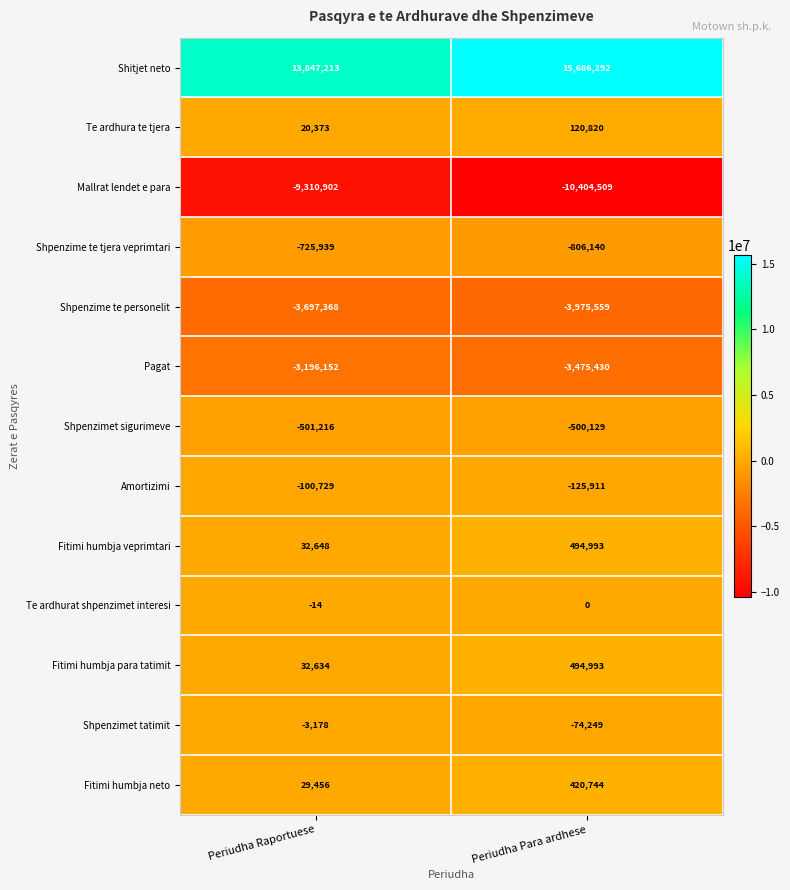

Which series has the largest range (max minus min)?

Shitjet neto